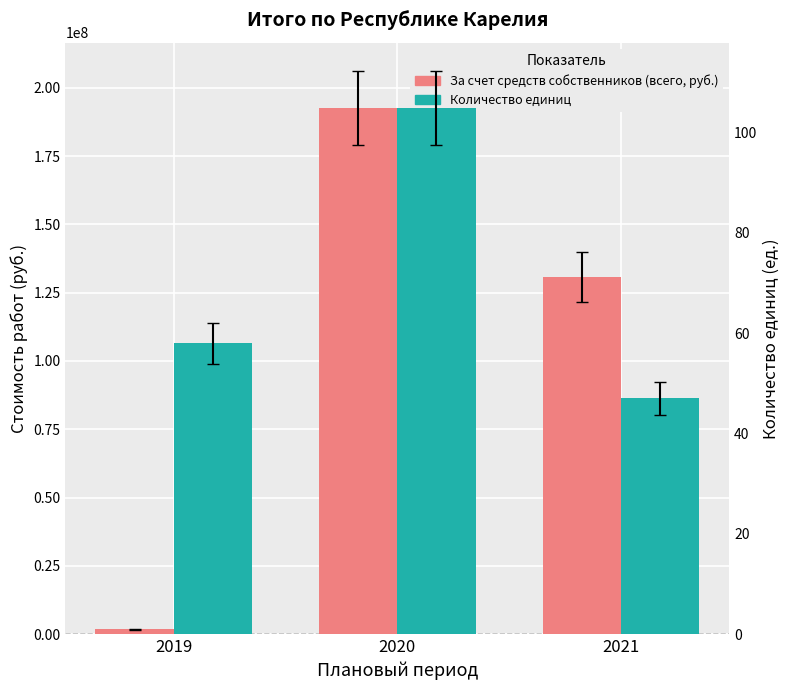

The value of За счет средств собственников (всего, руб.) at 2021 is 72064226.3. True or false?

False